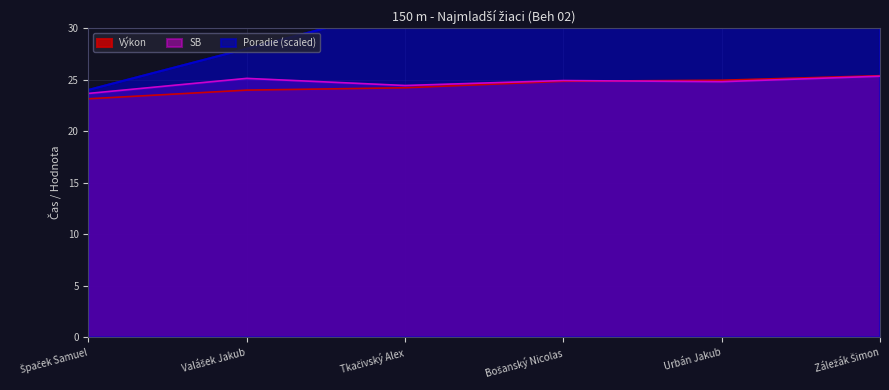

List the labels in order of SB value, largest first.

Záležák Šimon, Valášek Jakub, Bošanský Nicolas, Urbán Jakub, Tkačivský Alex, Špaček Samuel